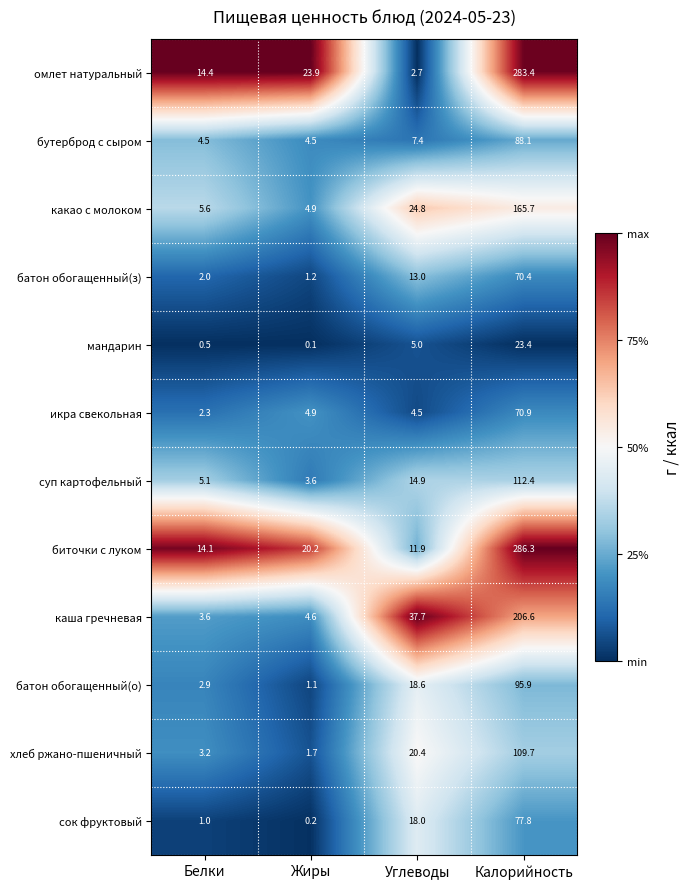

Is it true that хлеб ржано-пшеничный equals 173.7 at Калорийность?

False